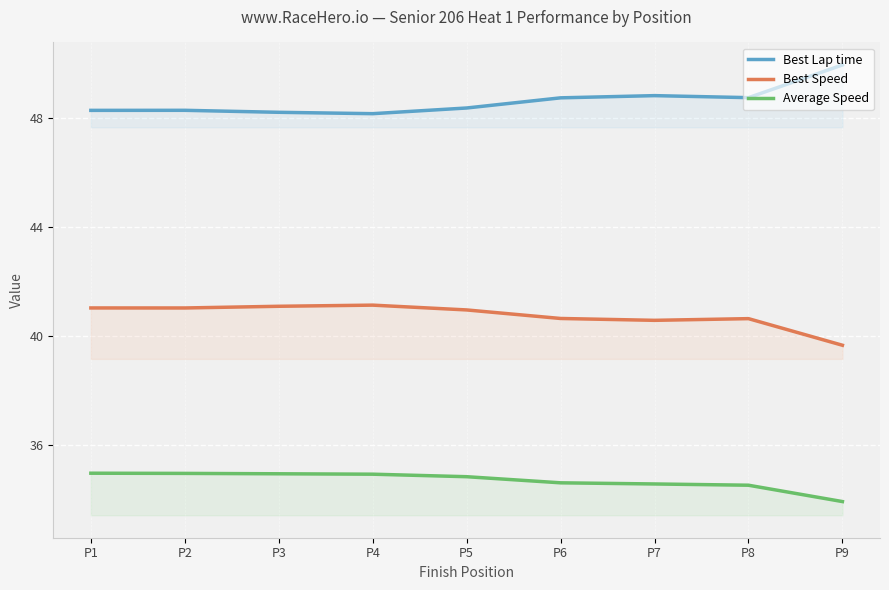

Which series has the largest total across all categories?

Best Lap time